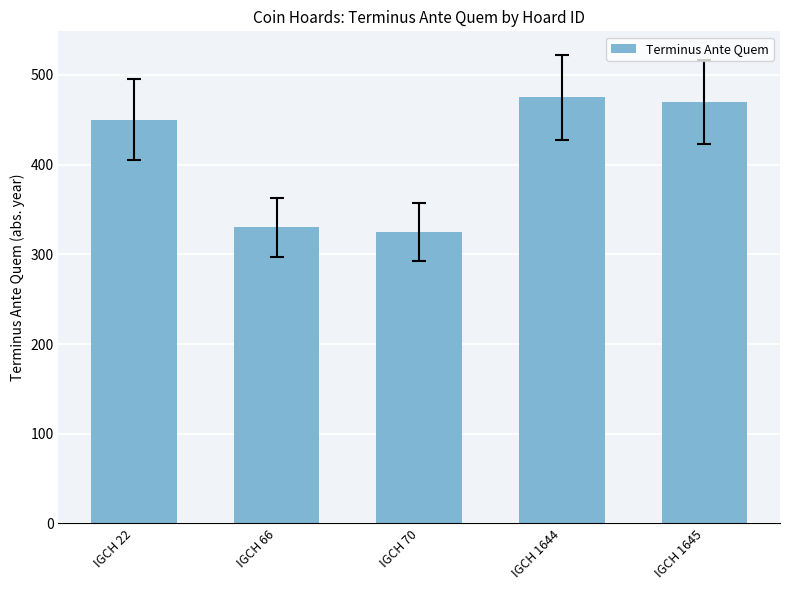

What is the sum of the values at IGCH 66 and IGCH 1644?

805